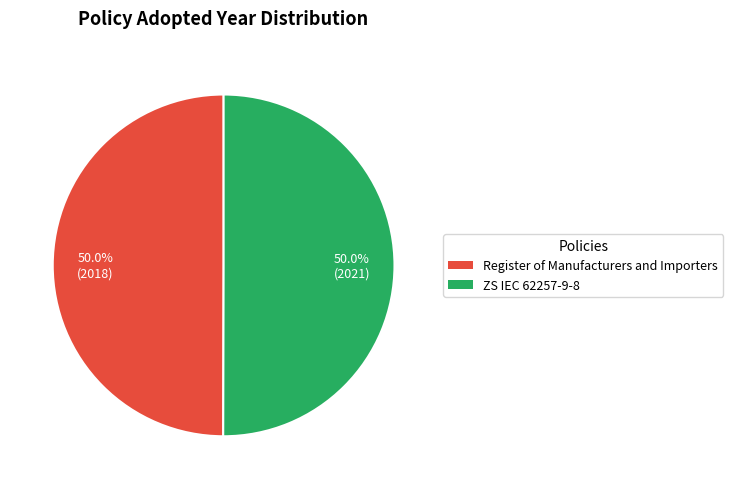

To the nearest percent, what portion does ZS IEC 62257-9-8 represent?

50%